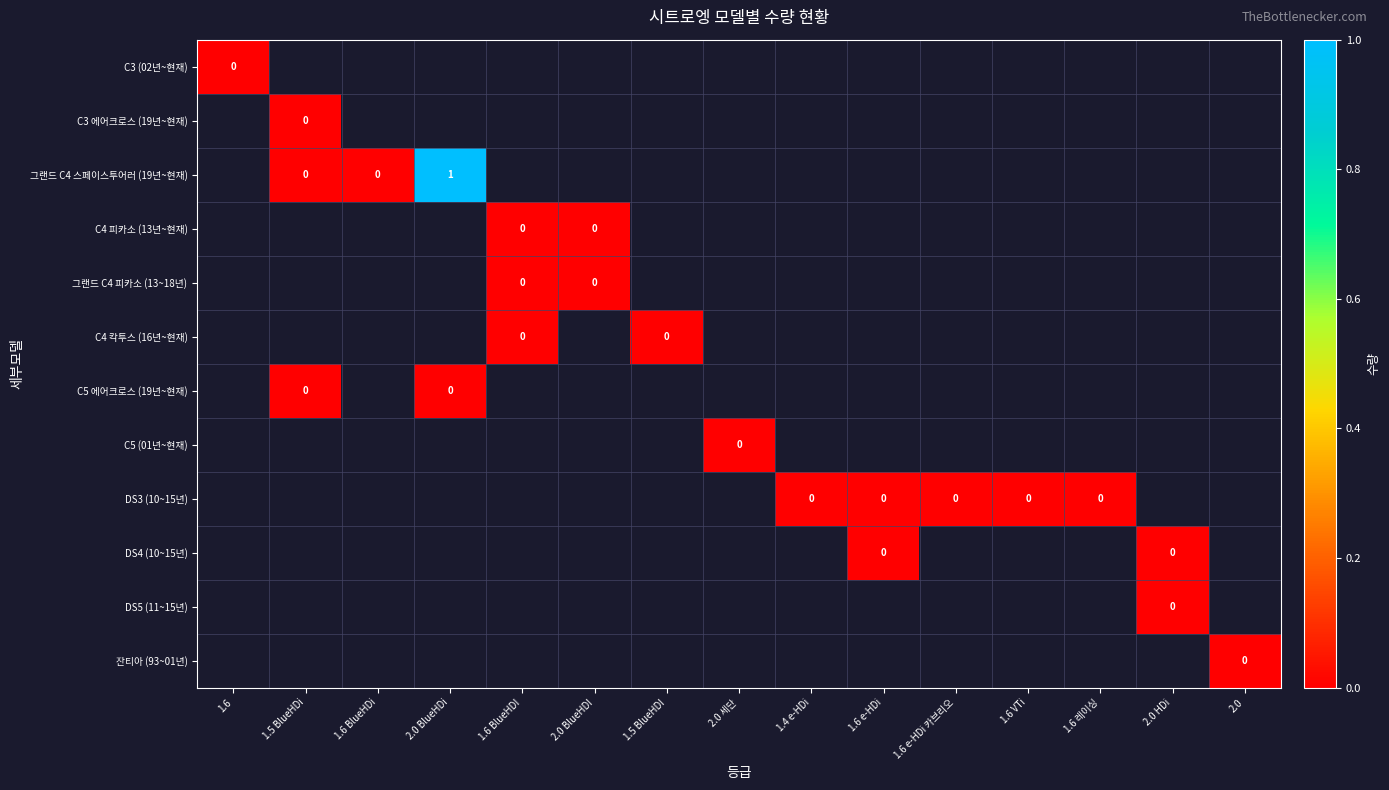

Which category has the highest value across all series?

2.0 BlueHDi